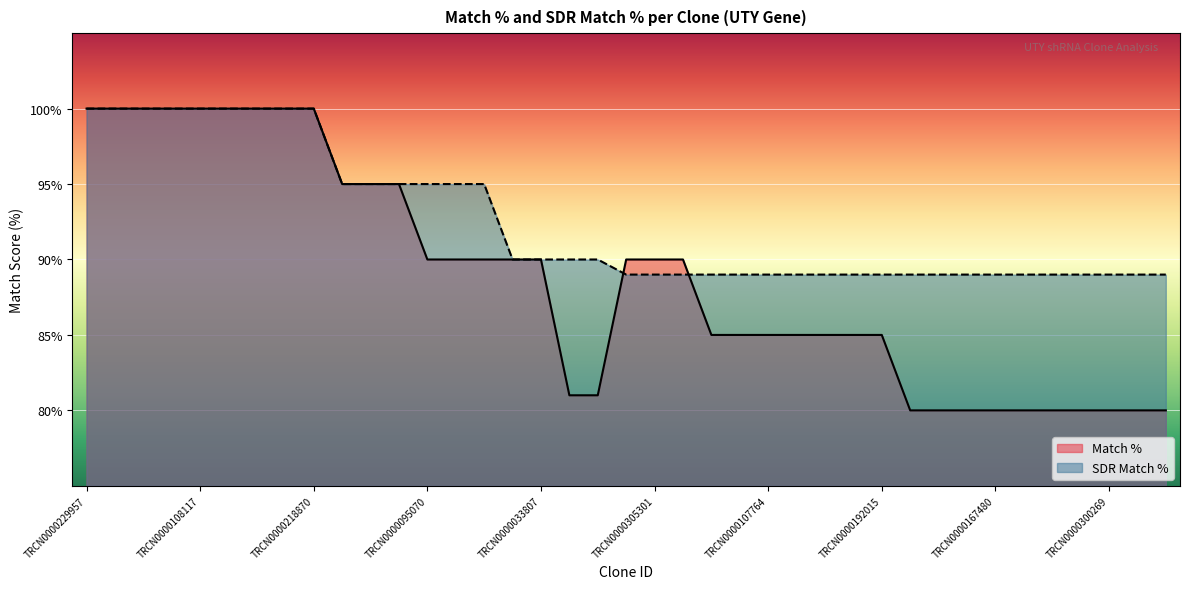

Which series has the largest total across all categories?

SDR Match %